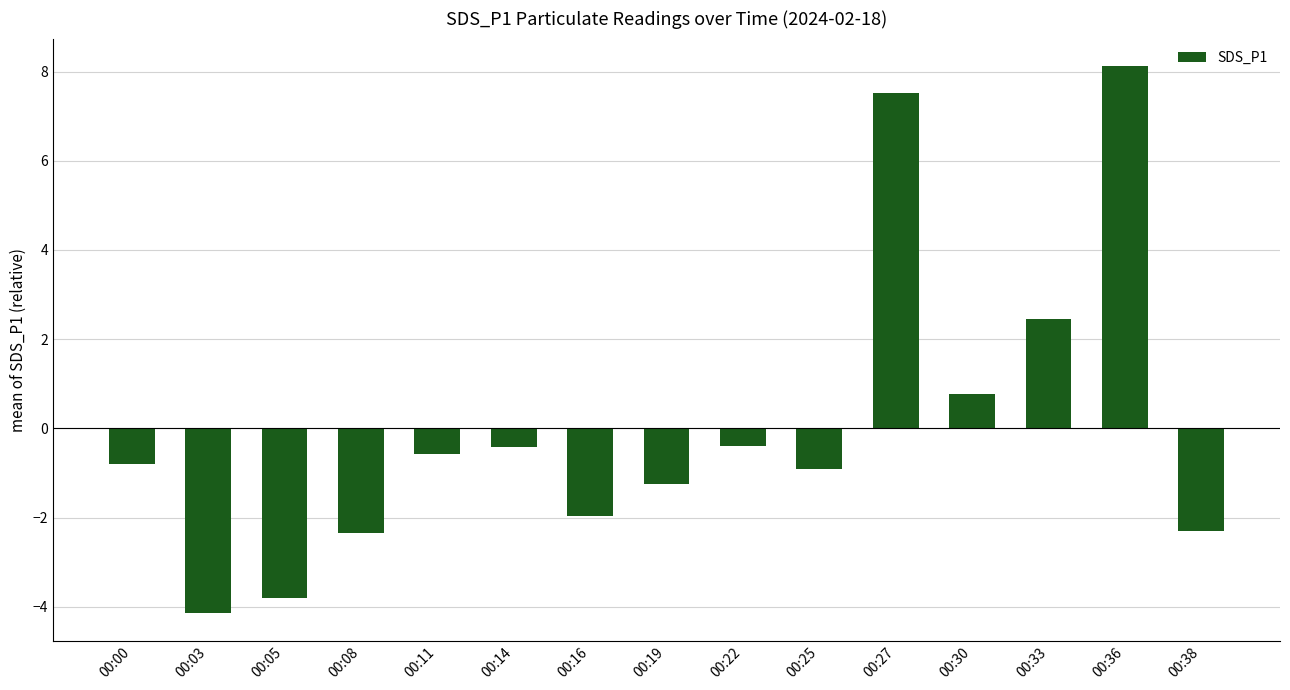

Which label corresponds to the smallest value in the chart?

00:03